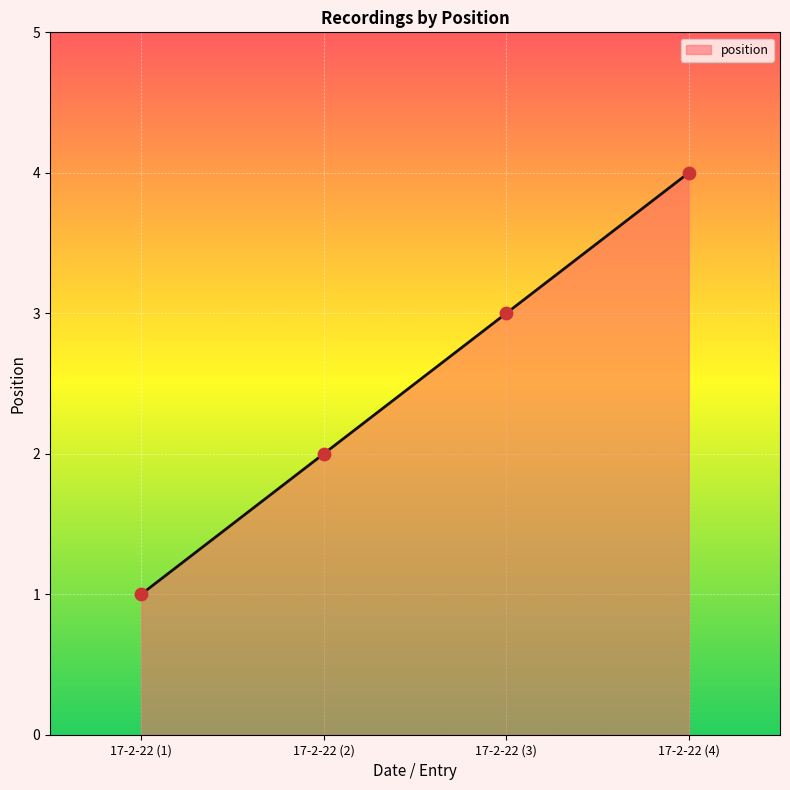

What is the change in value from 17-2-22 (1) to 17-2-22 (2)?

+1